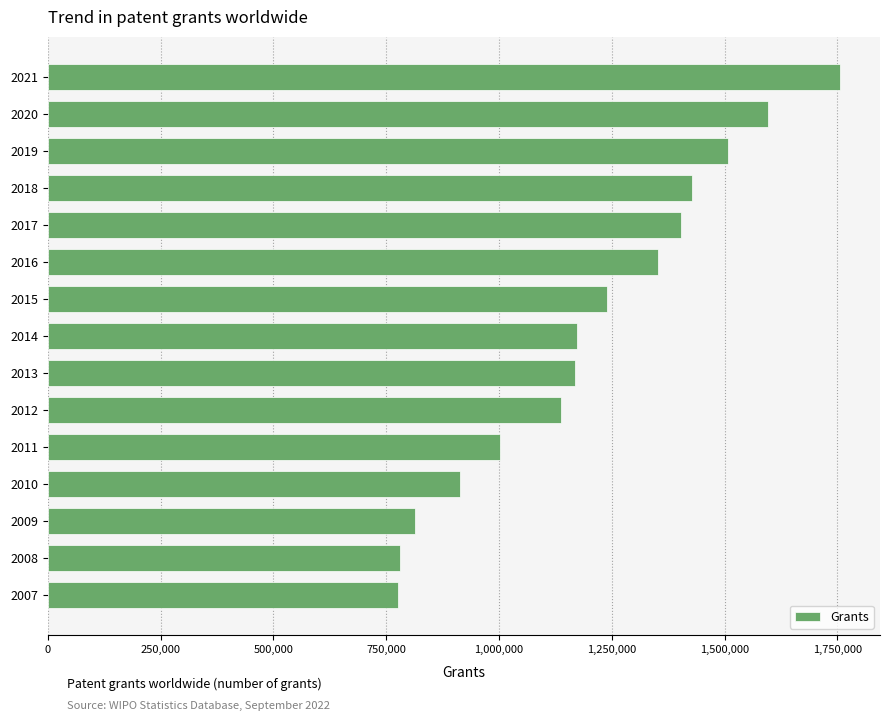

The value at 2008 is 781100. True or false?

True